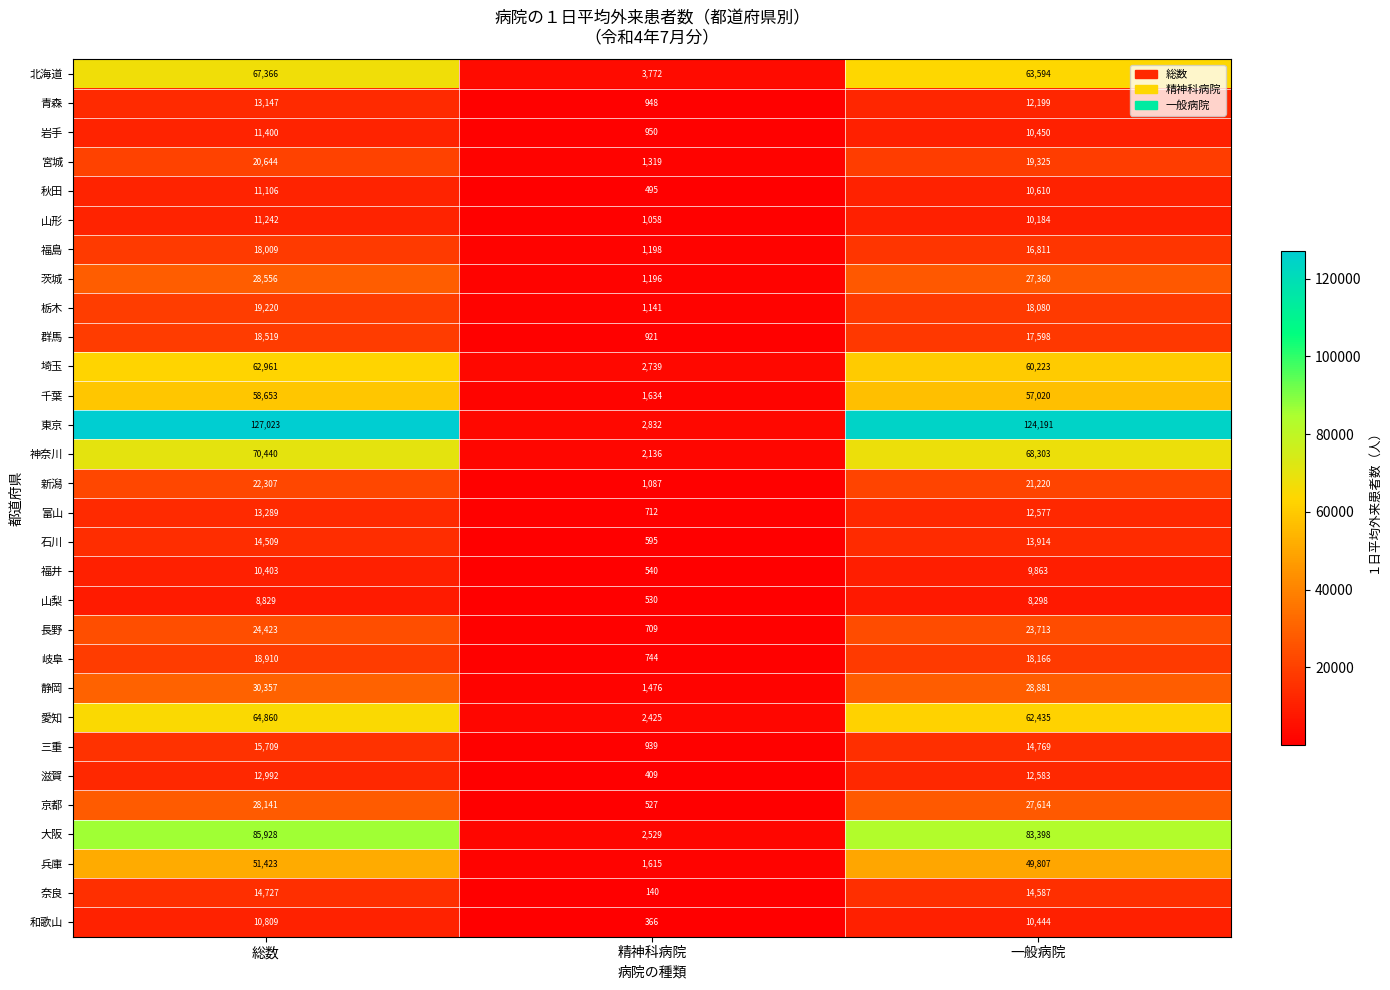

The 宮城 series shows 541 at 精神科病院. True or false?

False